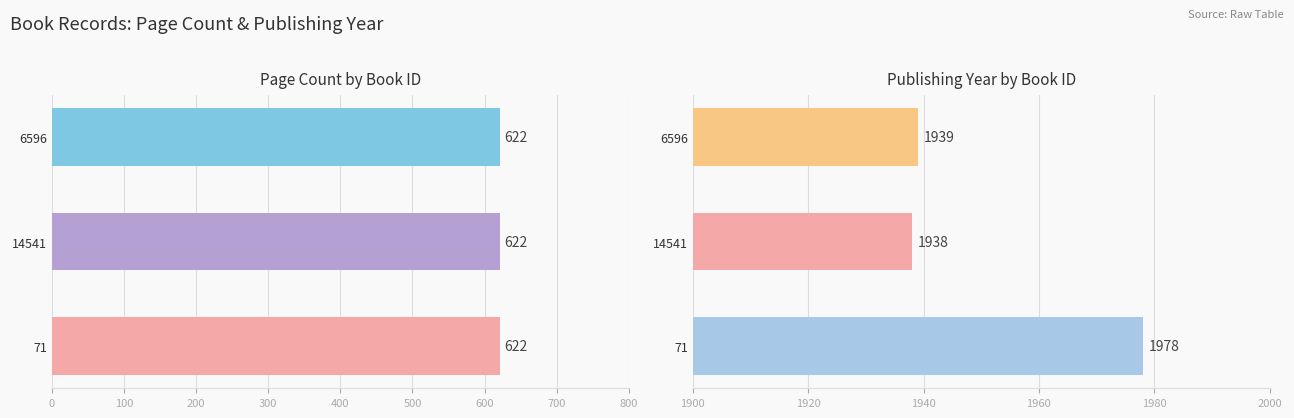

List the labels in order of value, smallest first.

14541, 6596, 71